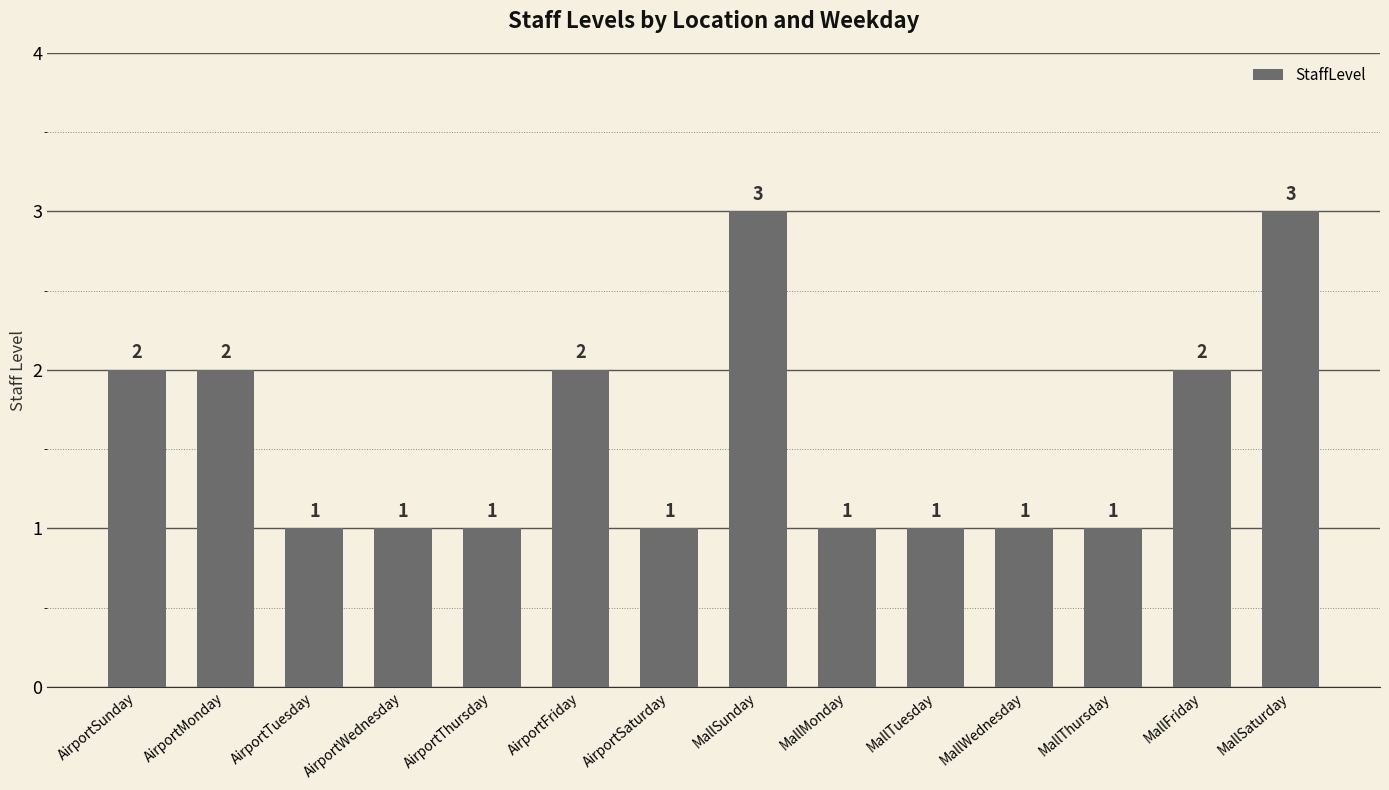

What is the average value?

2